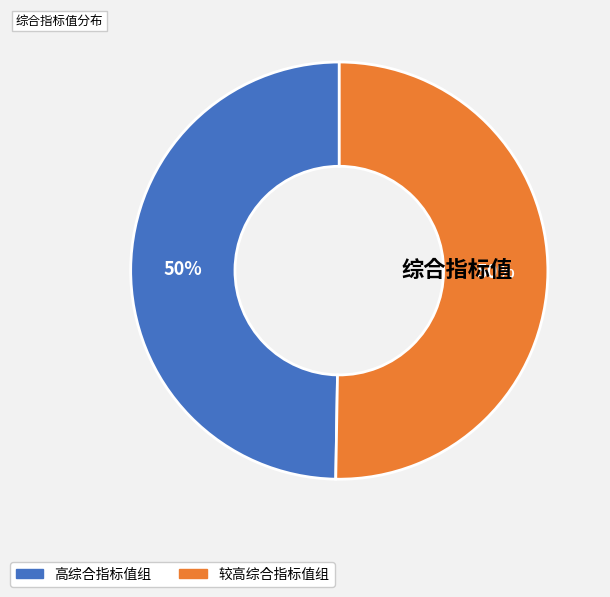

To the nearest percent, what is the average slice percentage?

50%